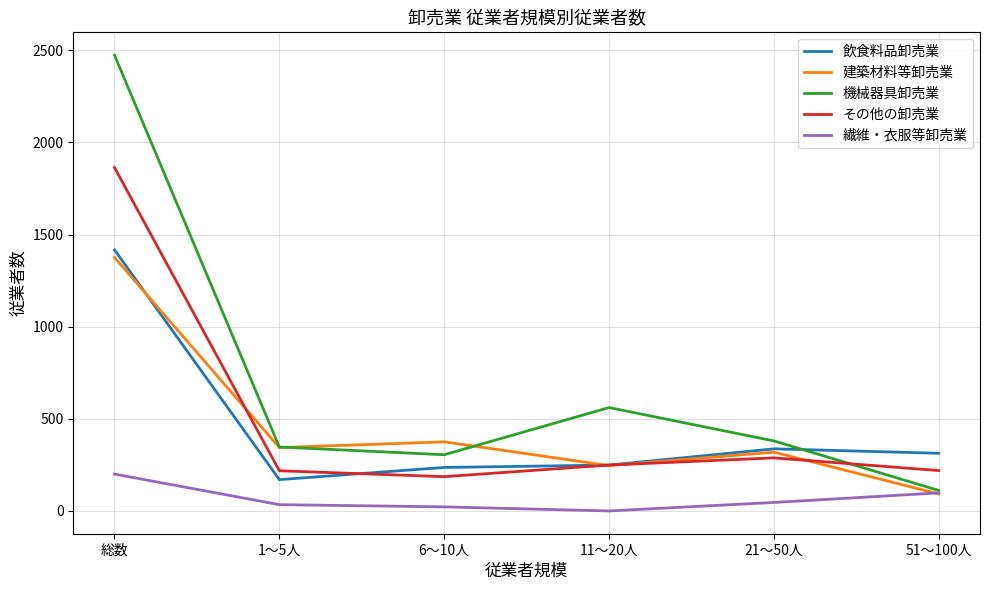

At which label does その他の卸売業 first exceed 249?

総数